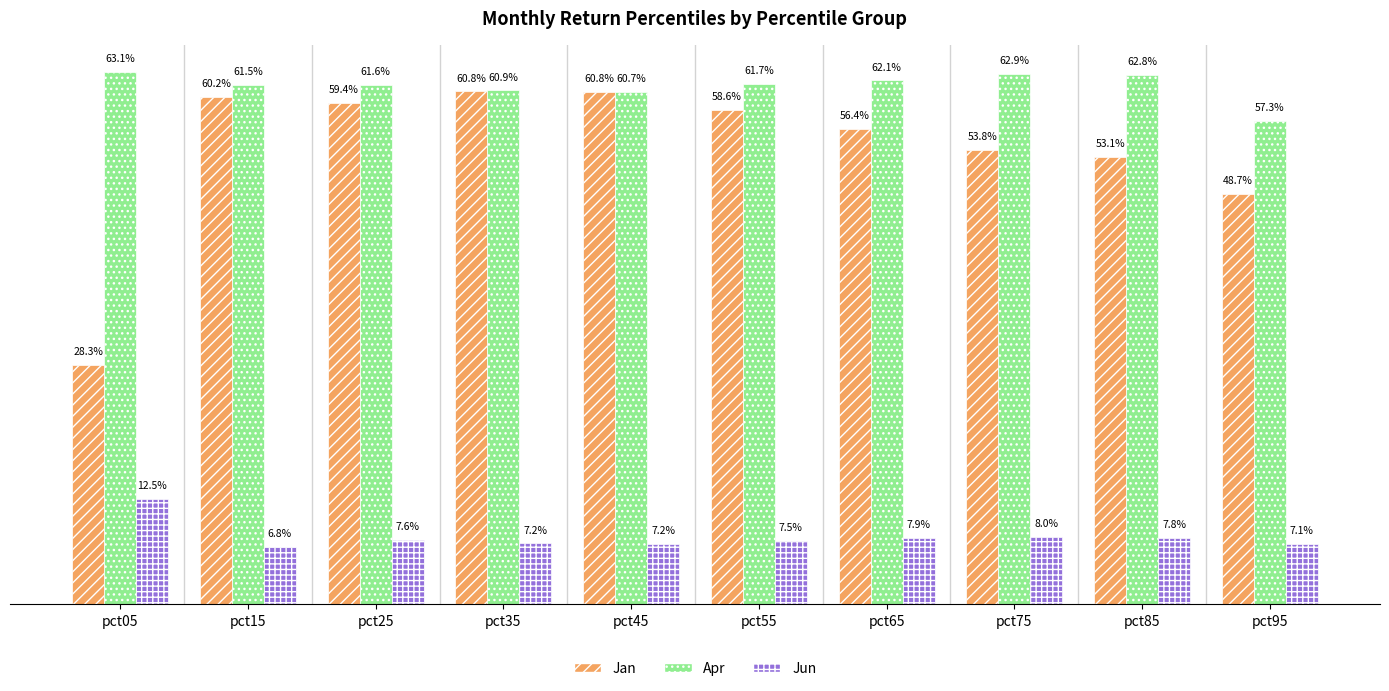

Are the bars grouped side by side (vs. stacked)?

Yes